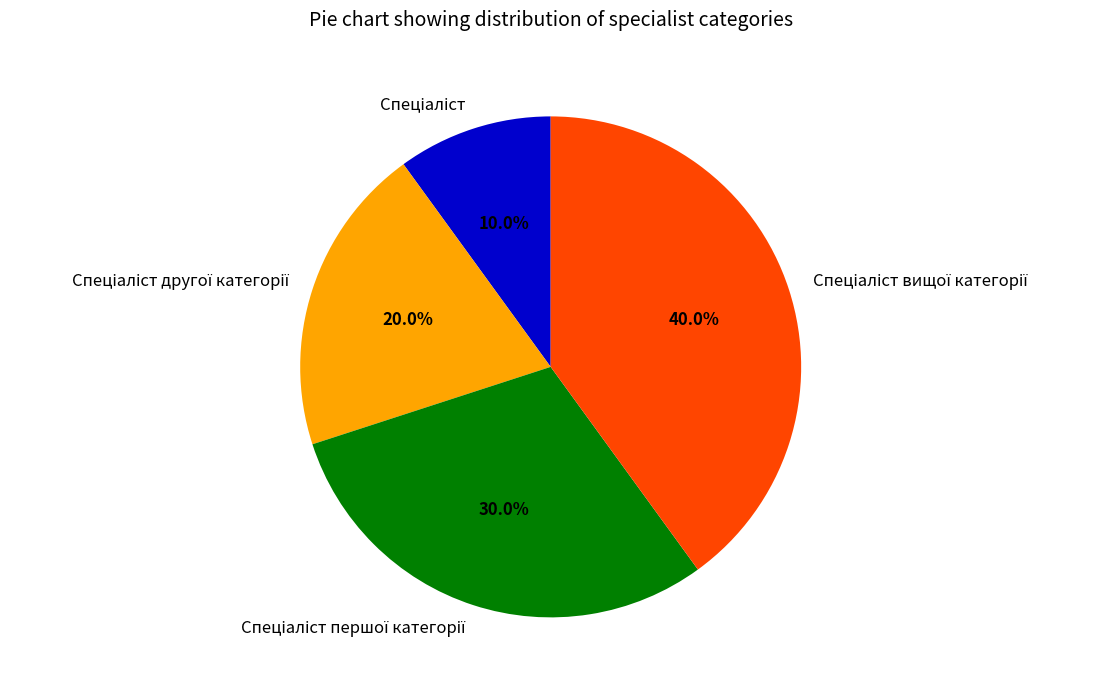

Is there a majority slice in this chart?

No